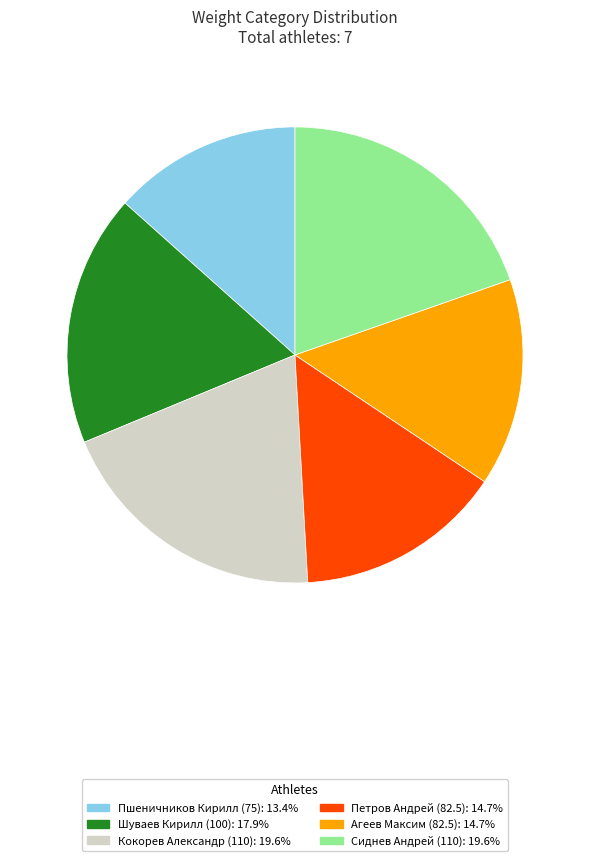

Is there any slice that represents more than half of the pie?

No